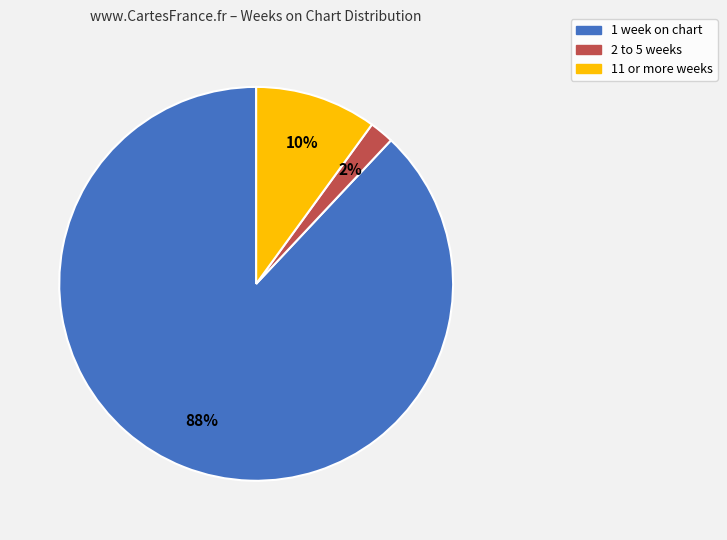

To the nearest percent, what is the combined percentage of 2 to 5 weeks and 11 or more weeks?

12%